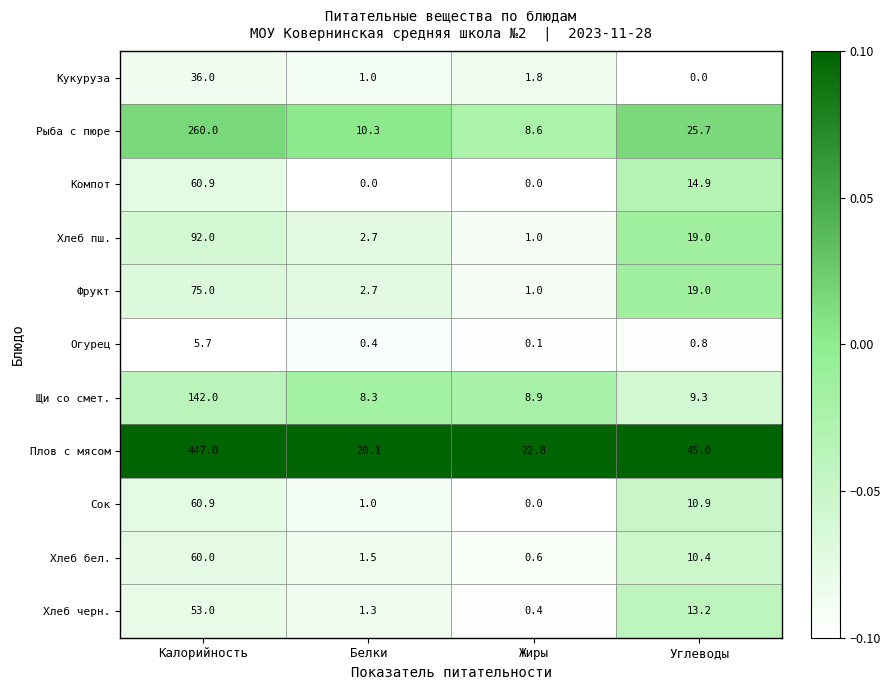

Which label corresponds to the largest value in the chart?

Калорийность